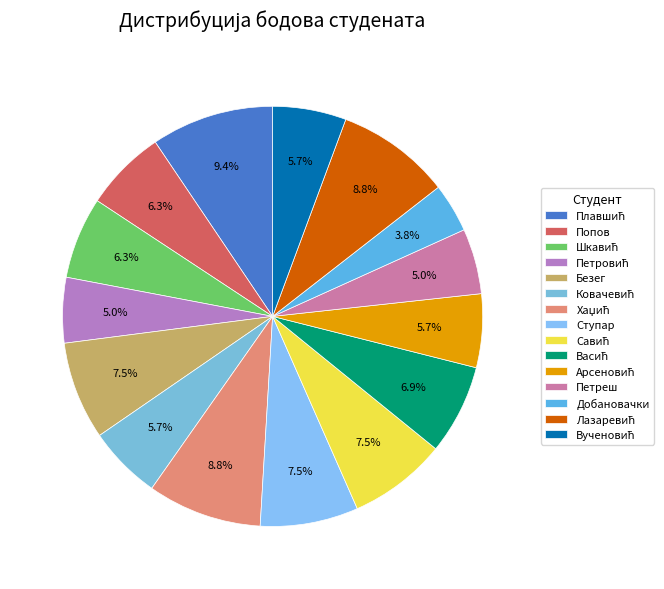

To the nearest percent, what is the difference between the largest and smallest slice percentages?

6%